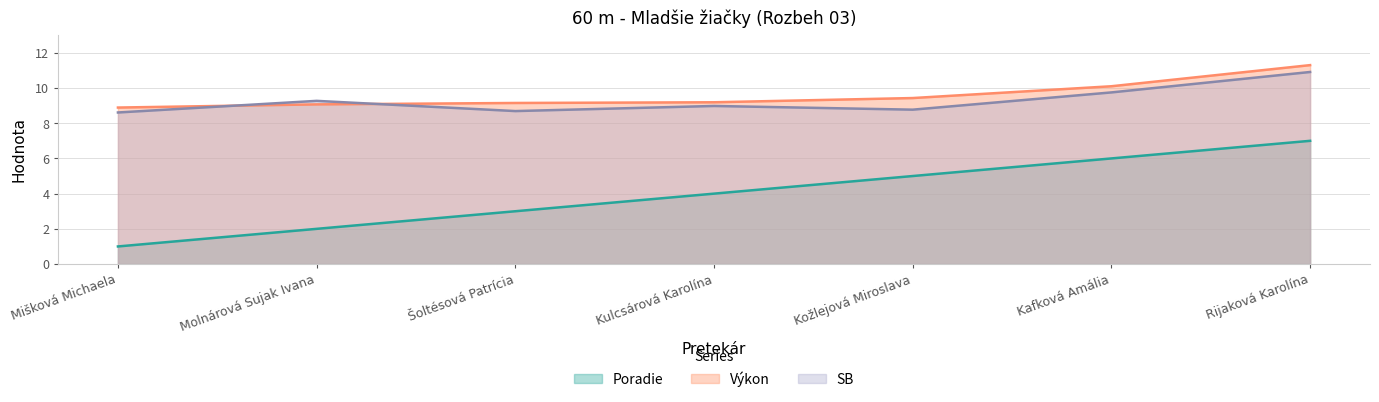

At which label is Poradie closest to 4?

Kulcsárová Karolína